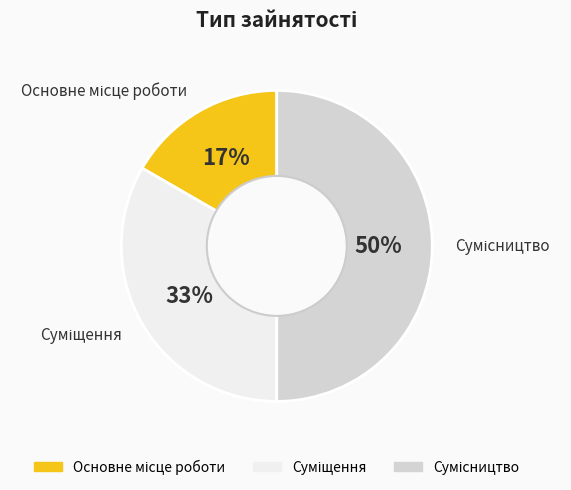

To the nearest percent, what is the difference between the largest and smallest slice percentages?

33%